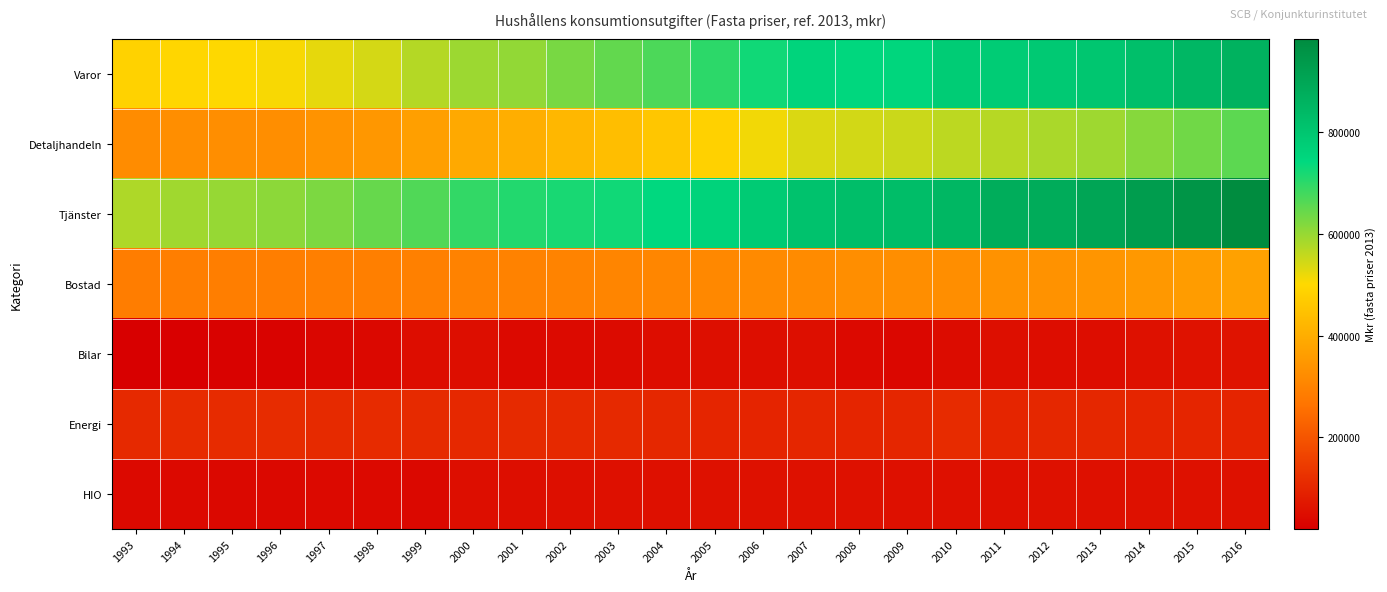

At which category is the sum across all series the highest?

2016